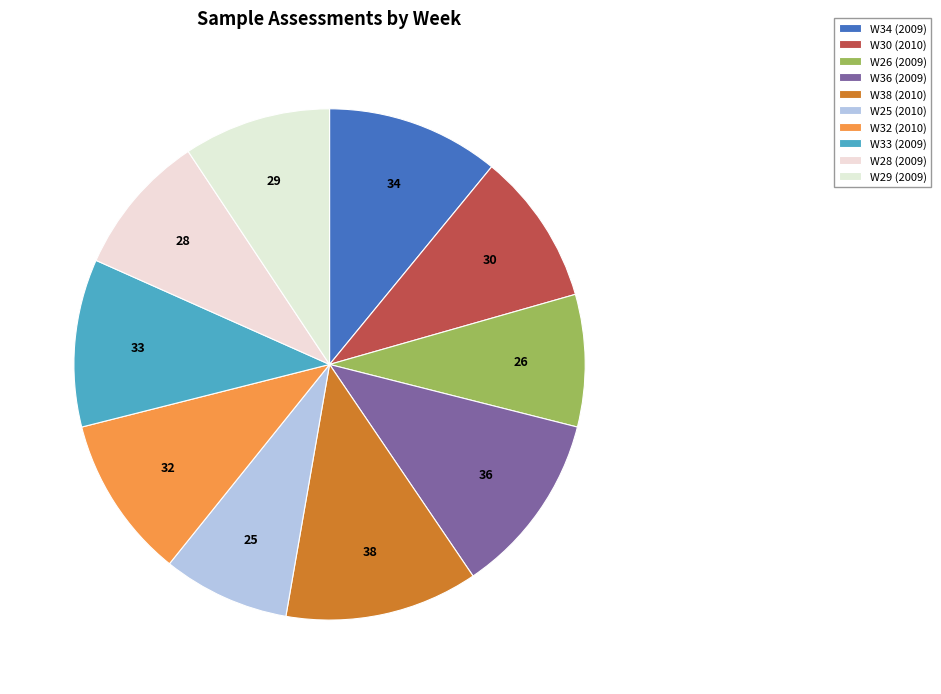

Count the number of slices in the pie.

10